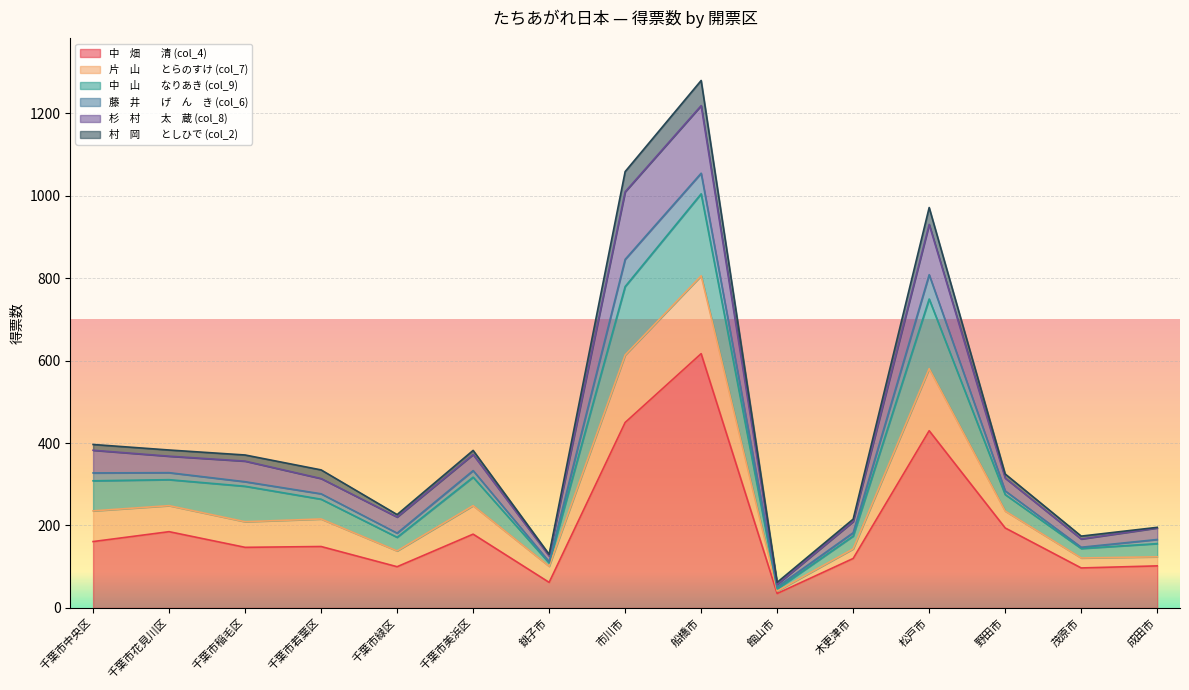

At which category is the sum across all series the highest?

船橋市